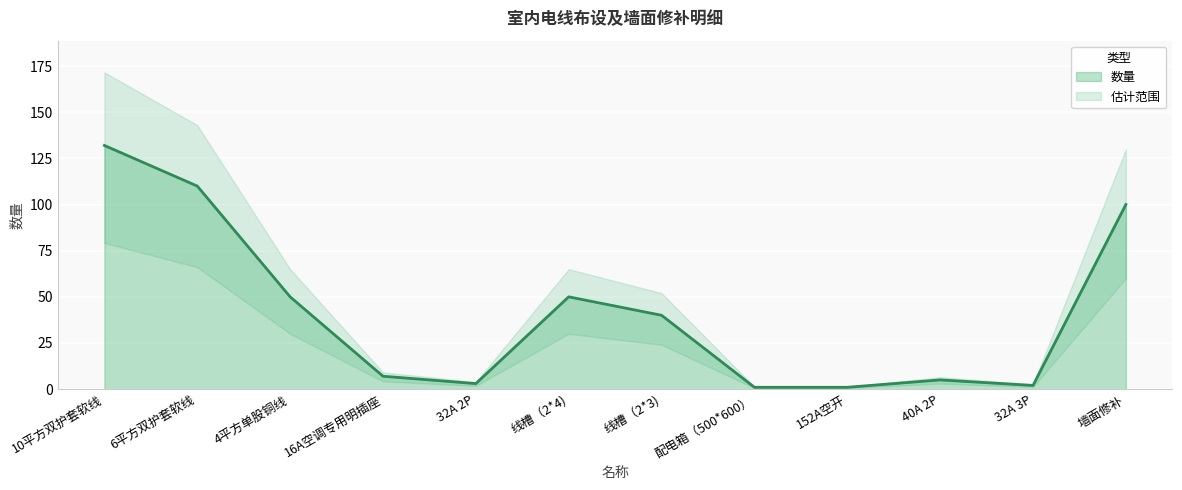

The value at 线槽（2*3) is 54. True or false?

False